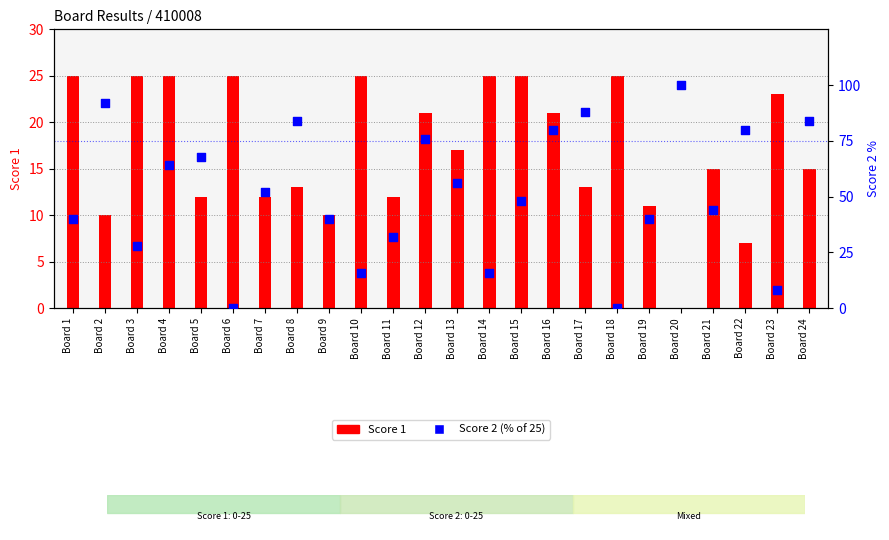

Which series has the widest spread of Y values?

Score 2 (% of 25)